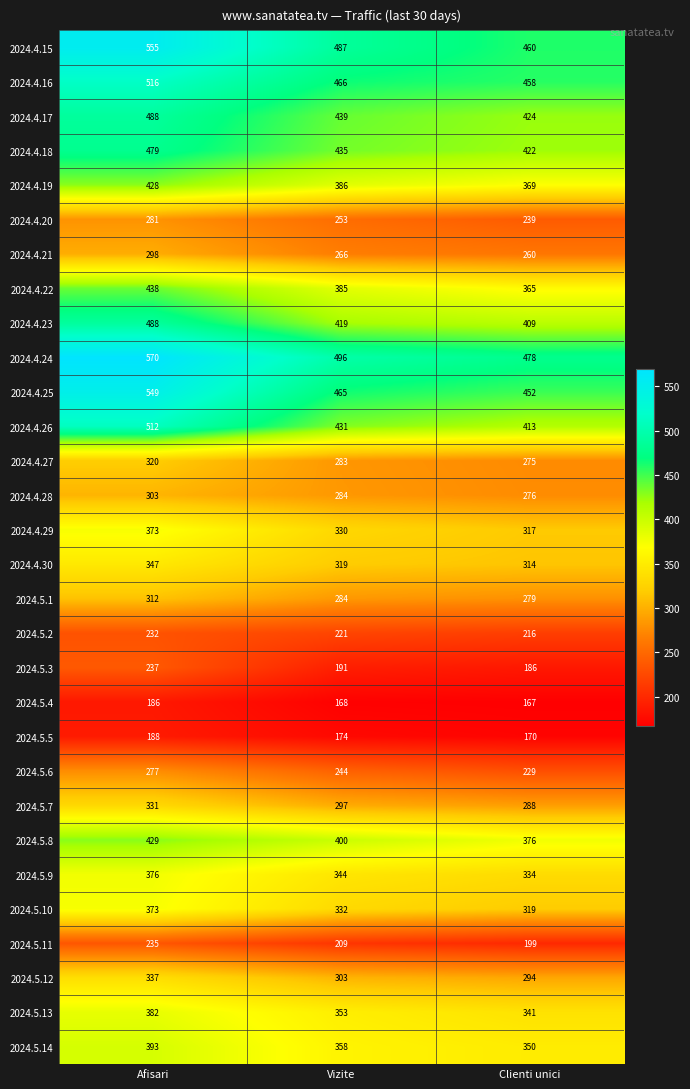

What is the difference between the second highest and minimum values in the 2024.4.24 series?

18